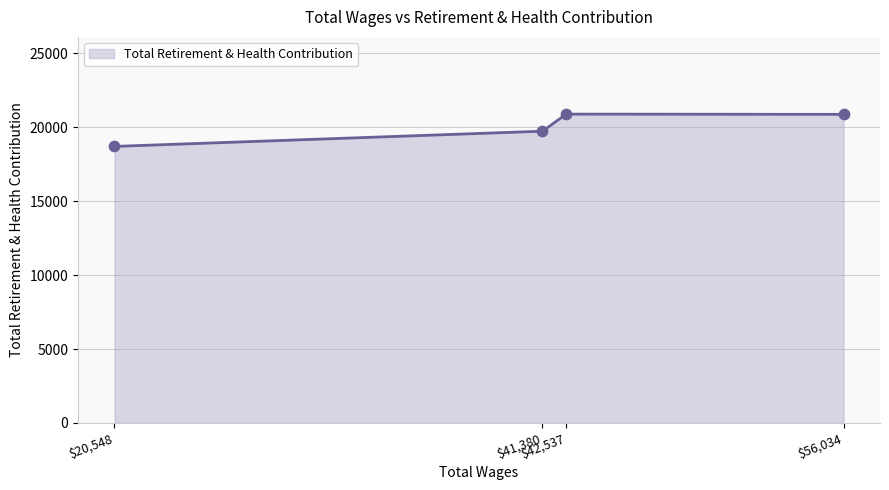

What is the difference between the maximum and second lowest values?

1156